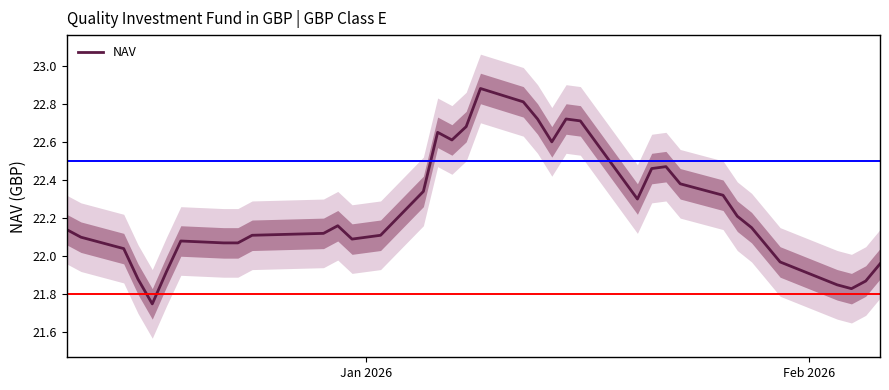

Is it true that the value at 19 is 32.2?

False